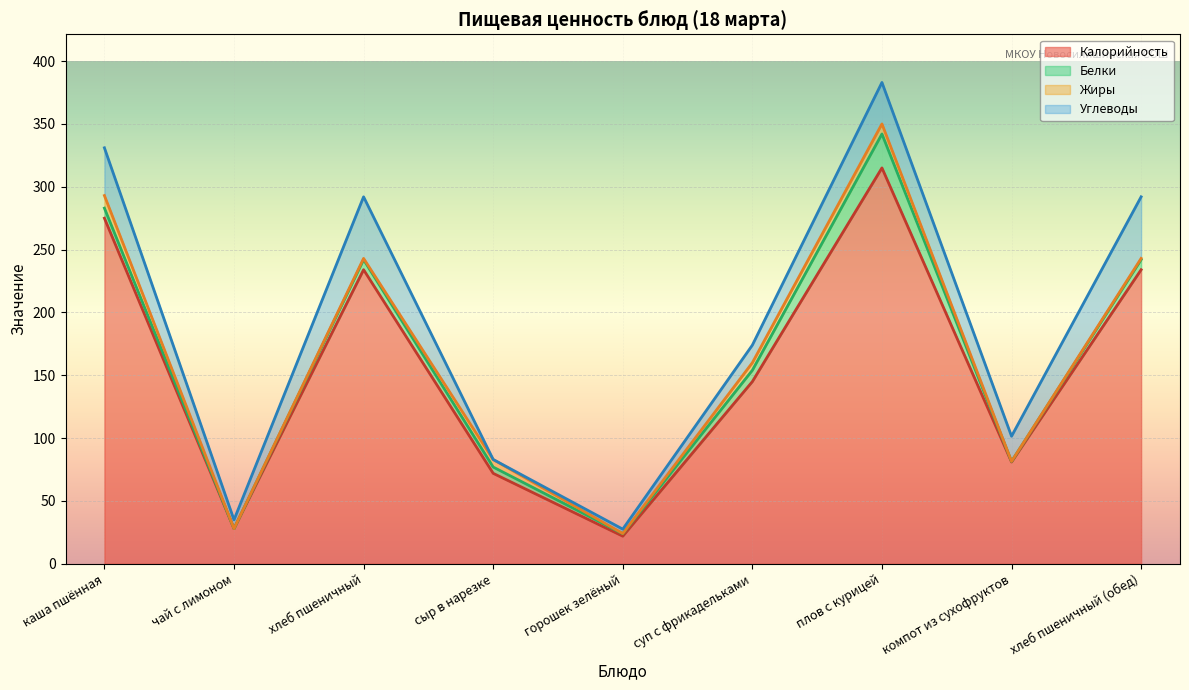

True or false: Калорийность has more than 2 interior local peaks.

False